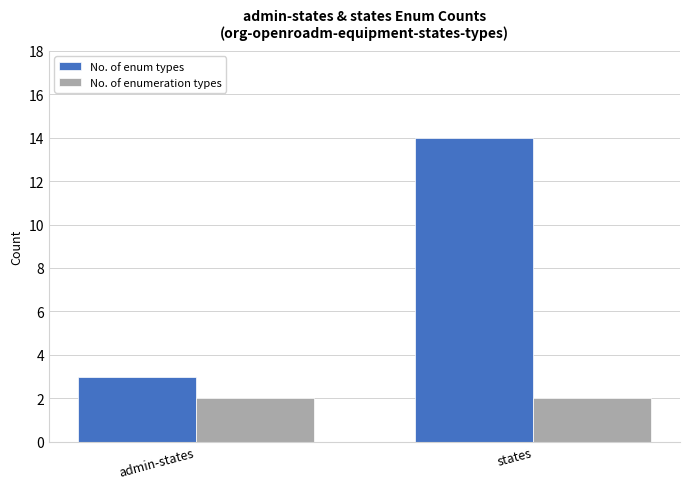

What is the highest value of the No. of enumeration types series?

2